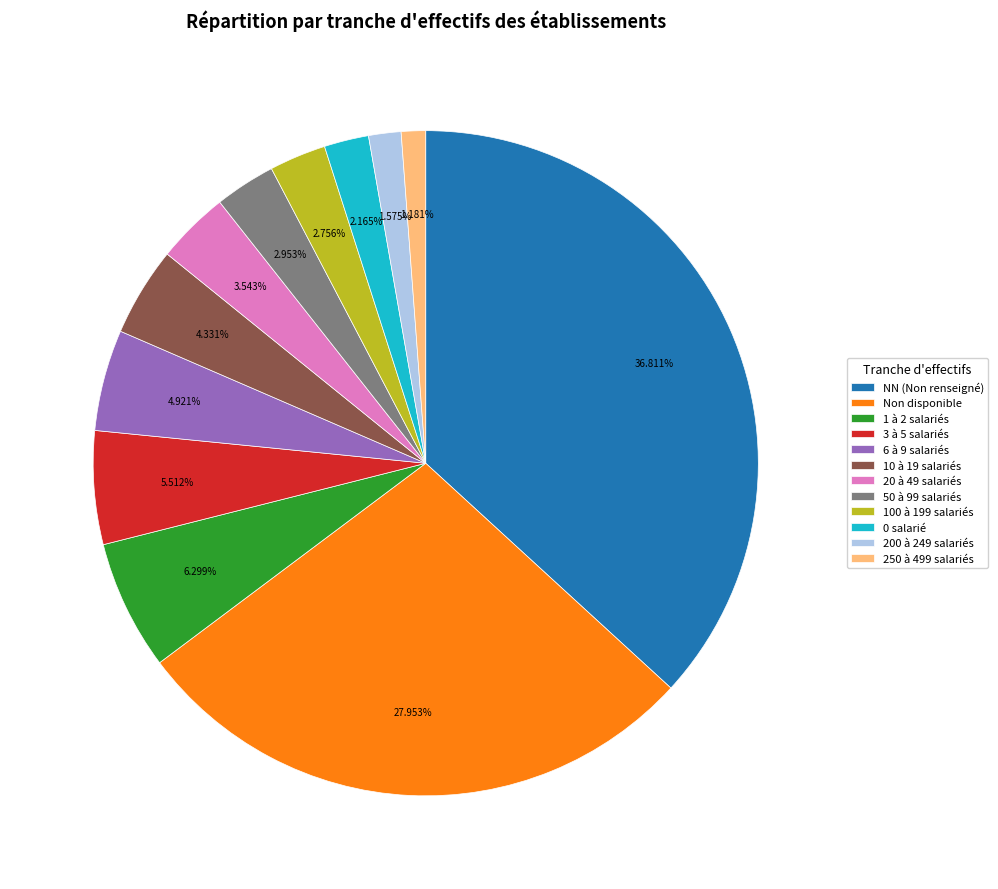

To the nearest percent, what is the difference between the largest and smallest slice percentages?

36%